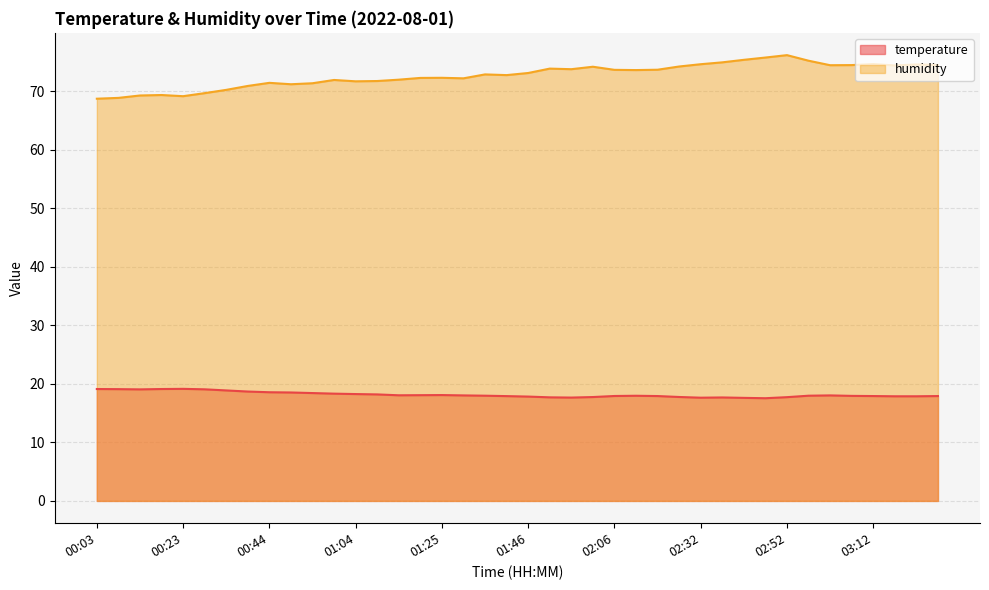

True or false: humidity and temperature intersect in this chart.

False